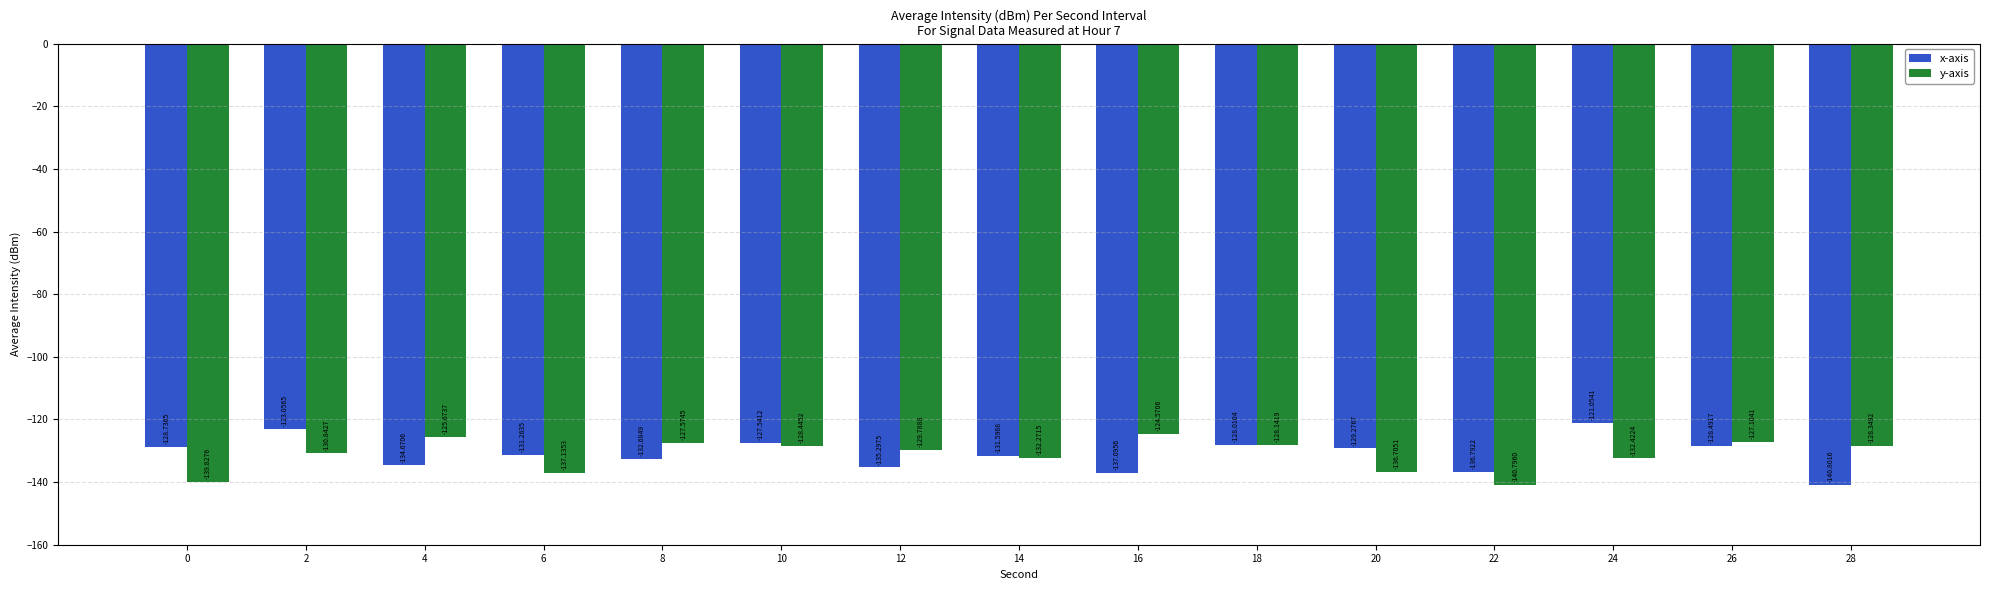

What is the value of the x-axis bar at the 10th from the left?

-128.0